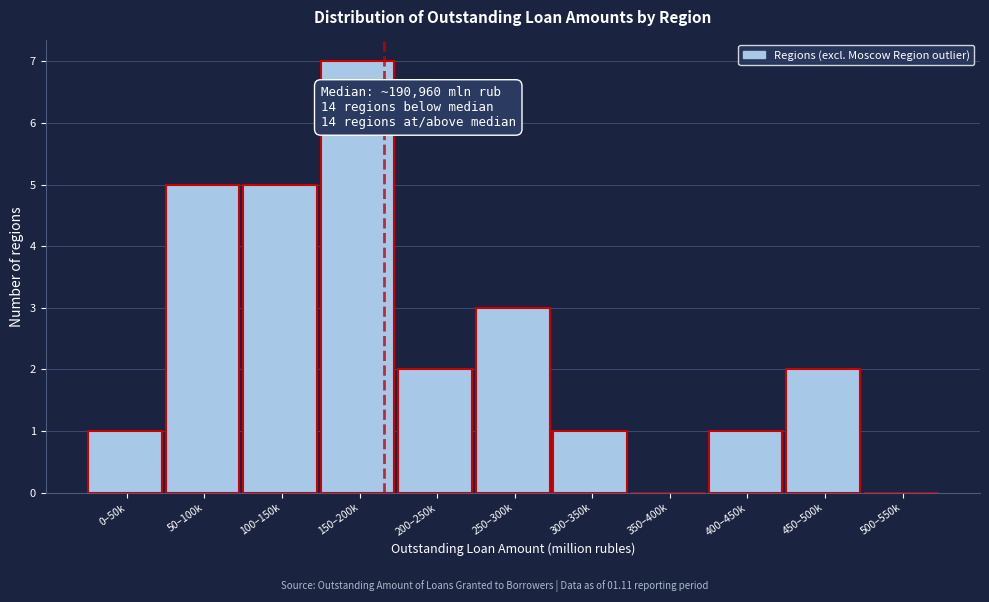

Reading right to left, what are all the values shown in this chart?

500–550k=0	450–500k=2	400–450k=1	350–400k=0	300–350k=1	250–300k=3	200–250k=2	150–200k=7	100–150k=5	50–100k=5	0–50k=1